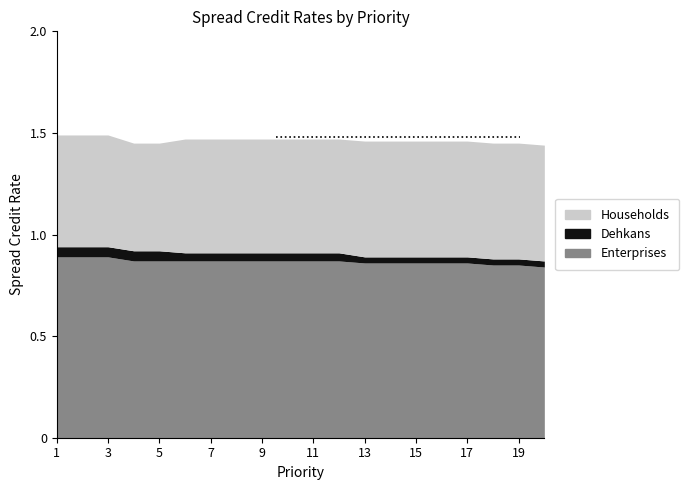

Between 14 and 19, which series saw the biggest shift?

Enterprises